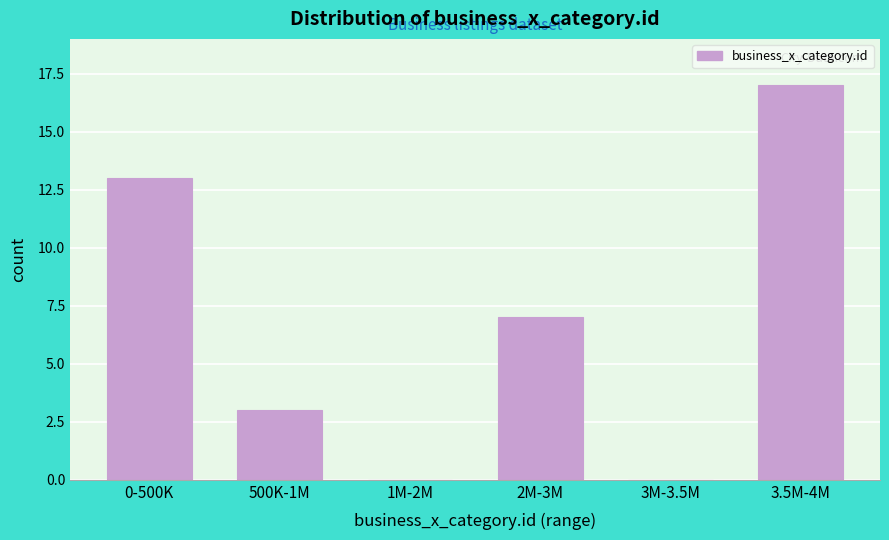

Reading left to right, list all the values displayed in this chart.

0-500K=13	500K-1M=3	1M-2M=0	2M-3M=7	3M-3.5M=0	3.5M-4M=17